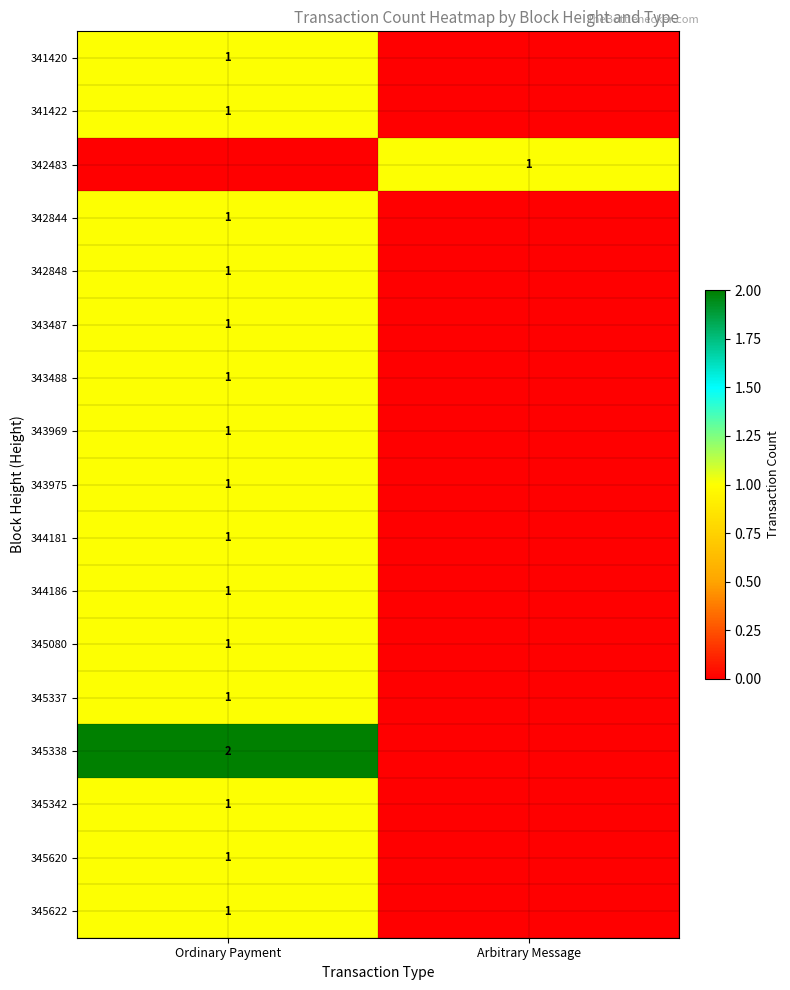

The value of 345337 at Ordinary Payment is 2. True or false?

False